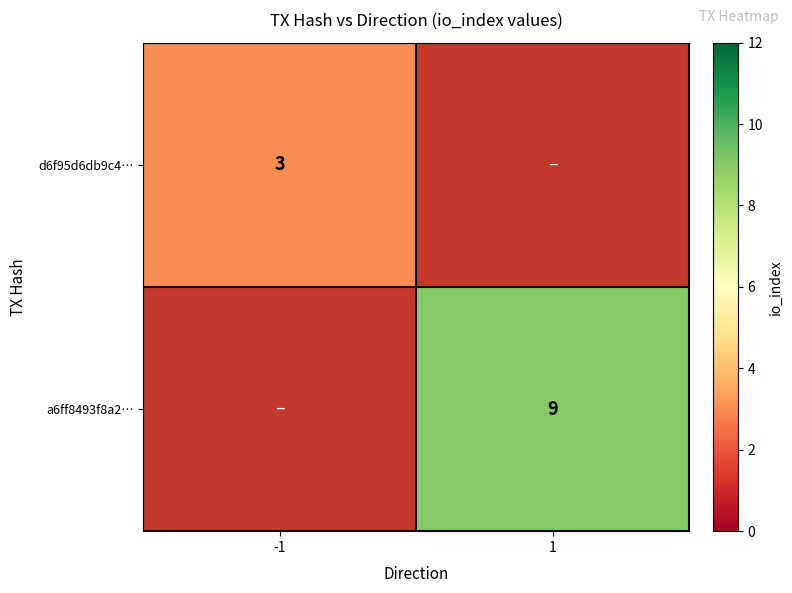

Which has a higher value, -1 or 1?

1